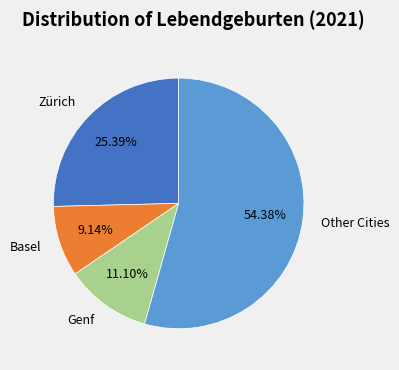

How many slices are in this pie chart?

4